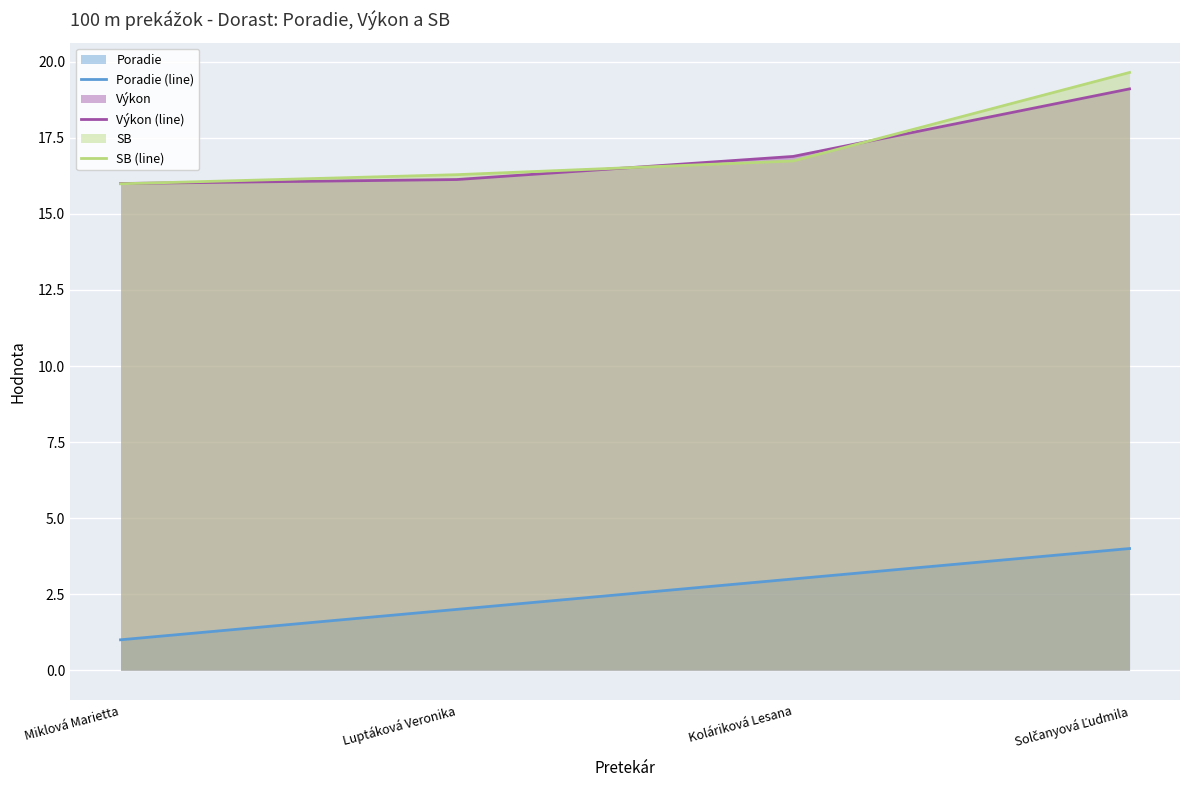

Between Miklová Marietta and Solčanyová Ľudmila, which series saw the biggest shift?

SB (line)